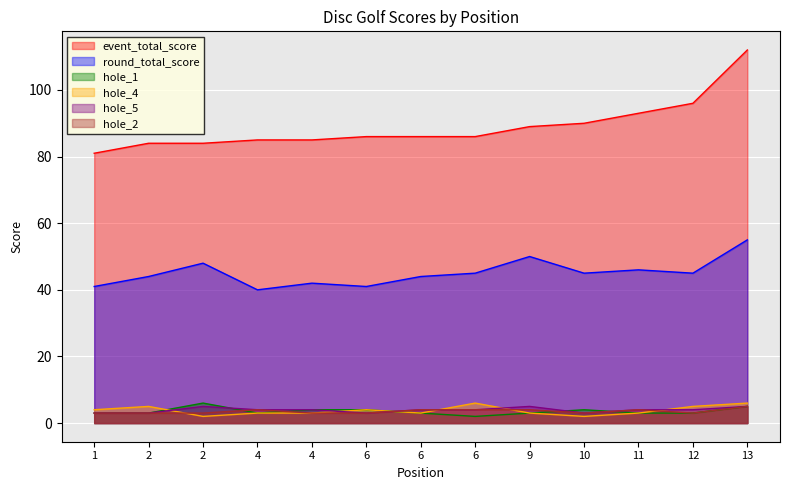

Is the value of round_total_score at 10 greater than the value of hole_5 at 12?

Yes